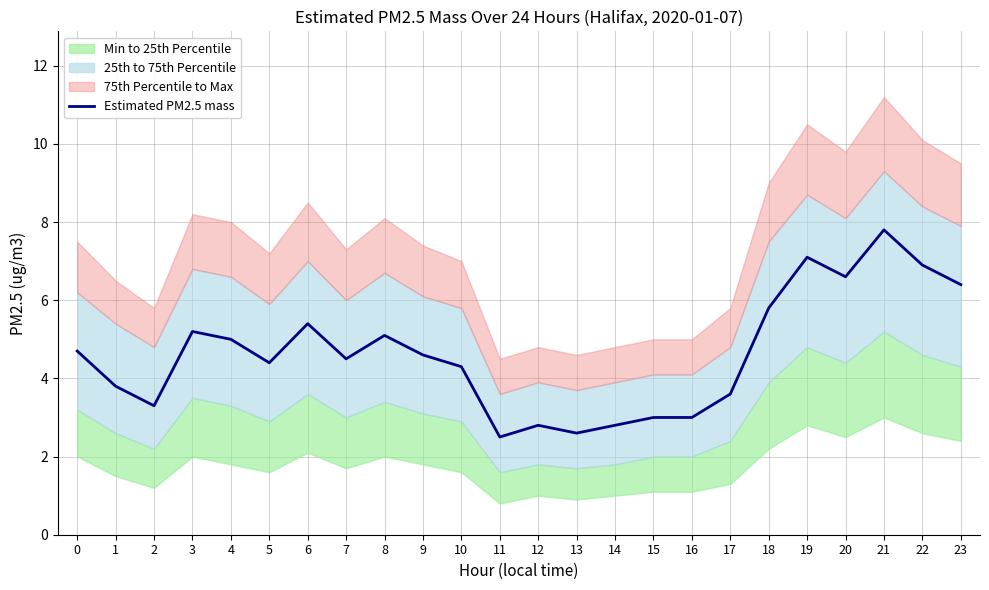

How many values are below 4?

9